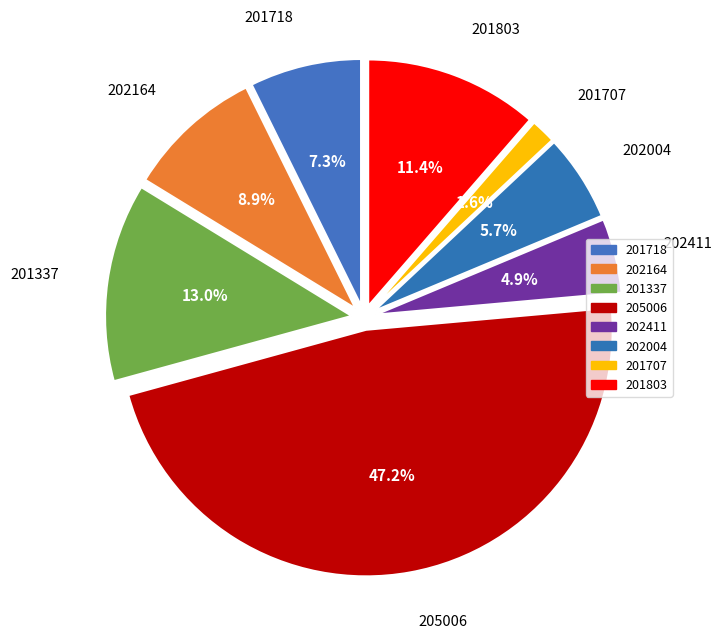

What percentage is NOT represented by 201707?

98.4%